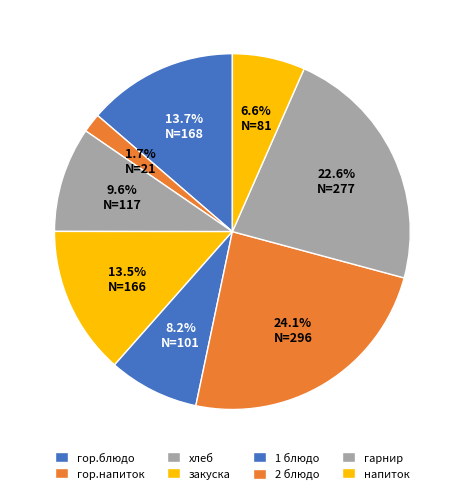

How many segments does this pie chart have?

8